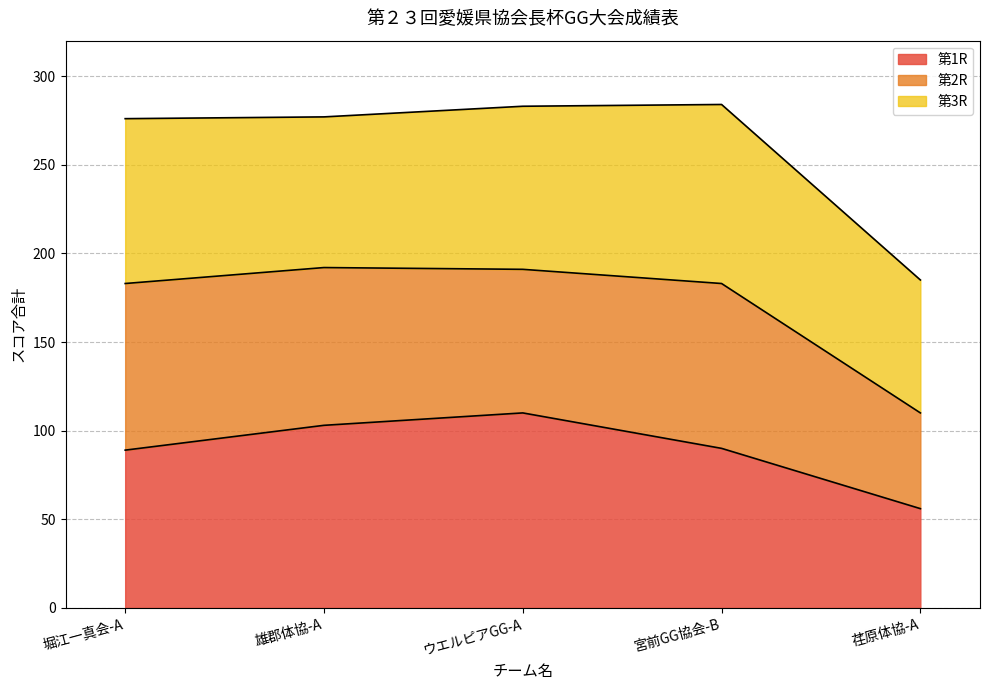

What is the sum of all 第3R values?

446